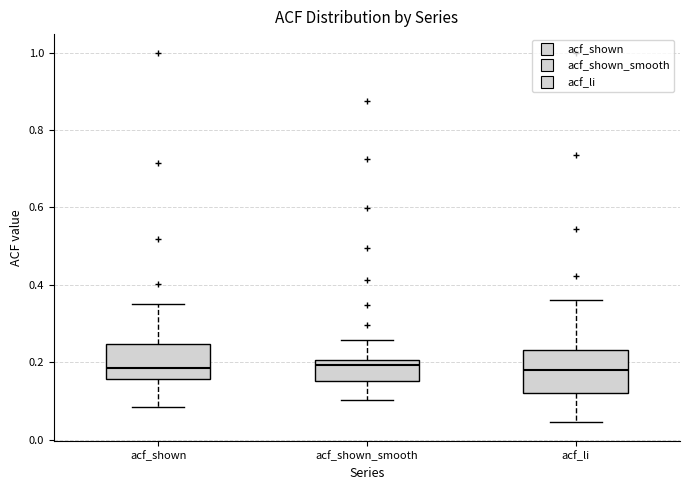

Reading left to right, read every box against the y-axis: the position of its median line, the range the box covers, and the ends of its whiskers. The values are not printed on the chart, so give them approximately, as read against the axis.

acf_shown: median 0.18, box 0.16 to 0.24, whiskers 0.08 to 0.36
acf_shown_smooth: median 0.20 (just below the box's upper edge), box 0.16 to 0.20, whiskers 0.10 to 0.26
acf_li: median 0.18, box 0.12 to 0.24, whiskers 0.04 to 0.36